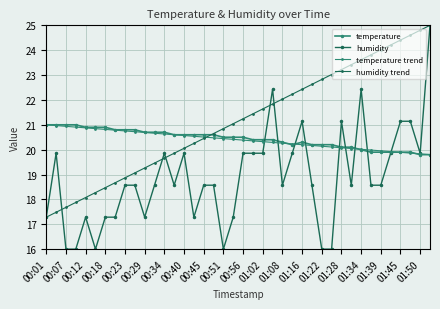

Is this an area chart (filled region under the line)?

No